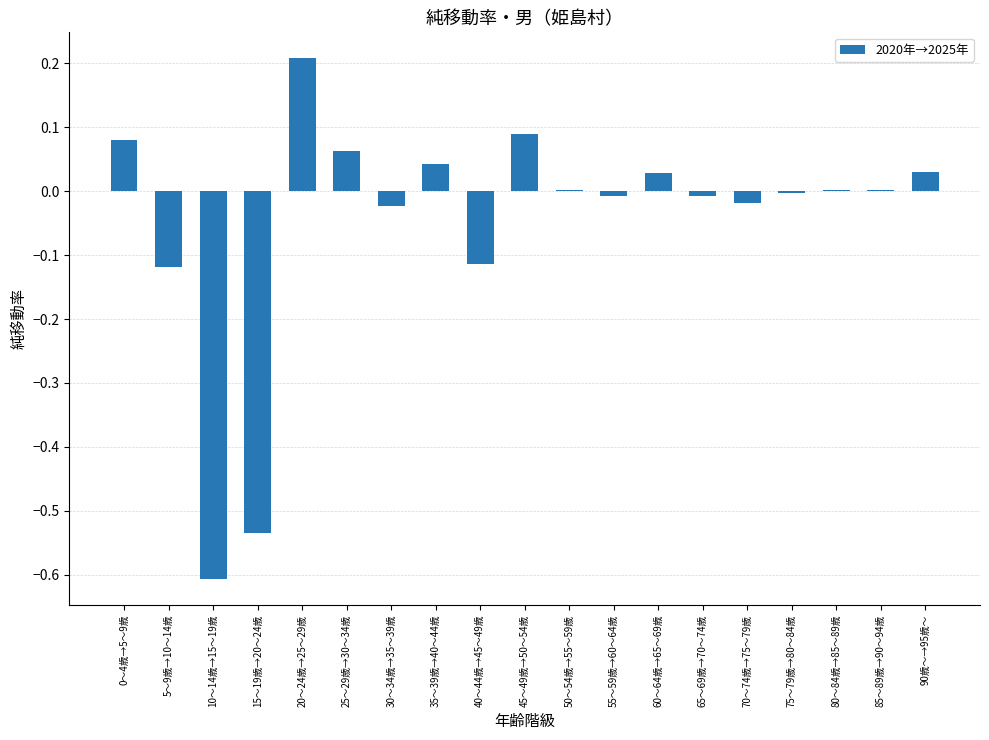

Count the number of categories in the chart.

19